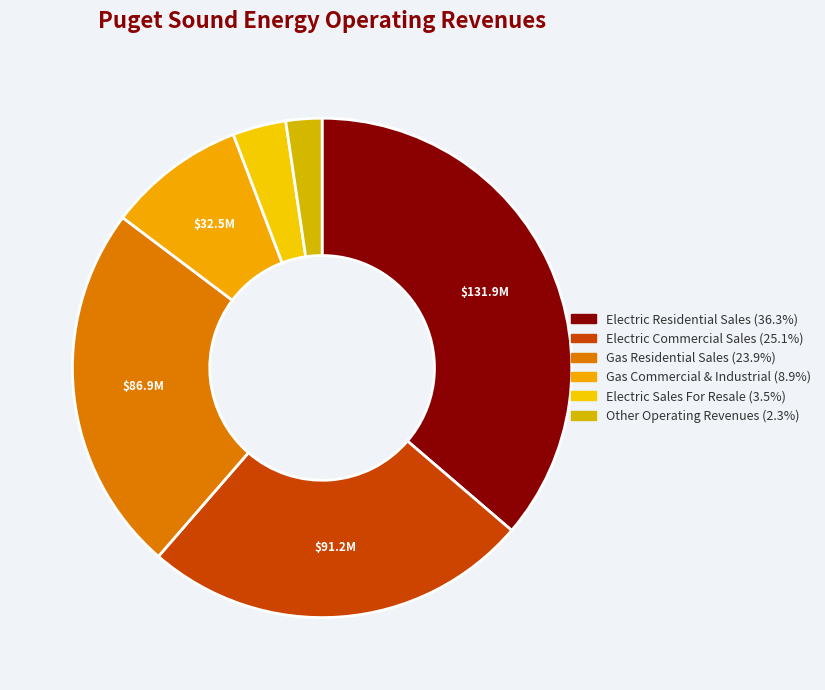

To the nearest percent, what is the average slice percentage?

17%